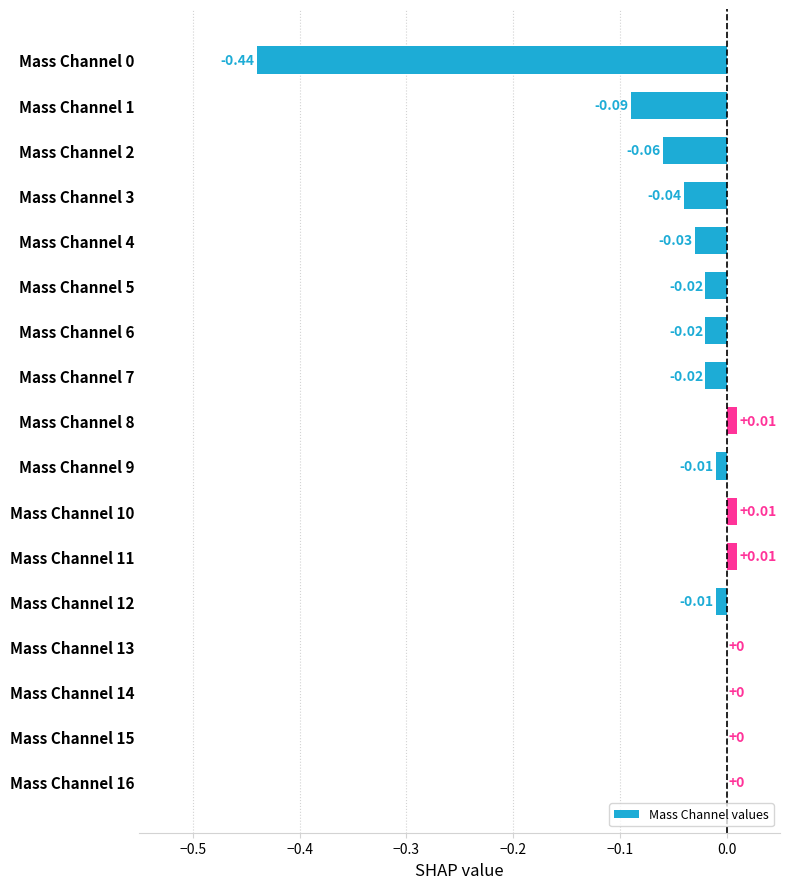

How many series are shown in this chart?

1